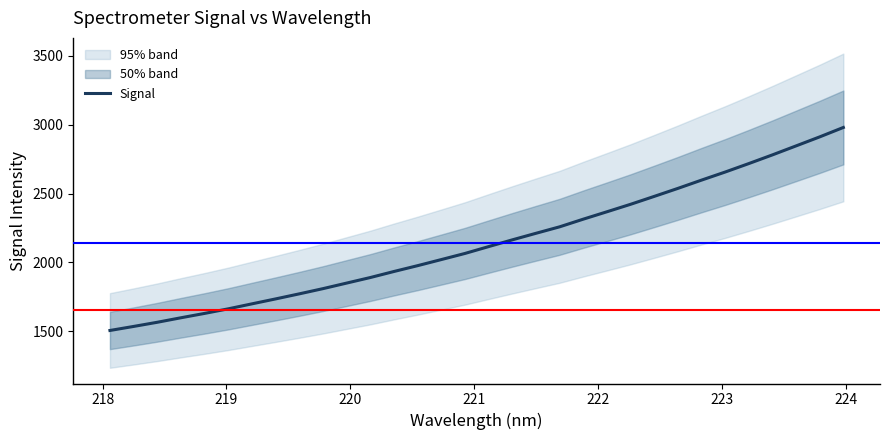

Reading left to right, extract all data points from this chart.

1506.1	1535.4	1565.7	1598.4	1630.1	1663.4	1699.6	1735.4	1772.2	1810.0	1850.4	1890.7	1934.7	1977.0	2021.2	2065.7	2115.4	2164.3	2212.0	2258.9	2314.6	2368.3	2422.5	2479.9	2538.0	2598.1	2656.8	2718.3	2781.4	2846.6	2912.1	2980.5